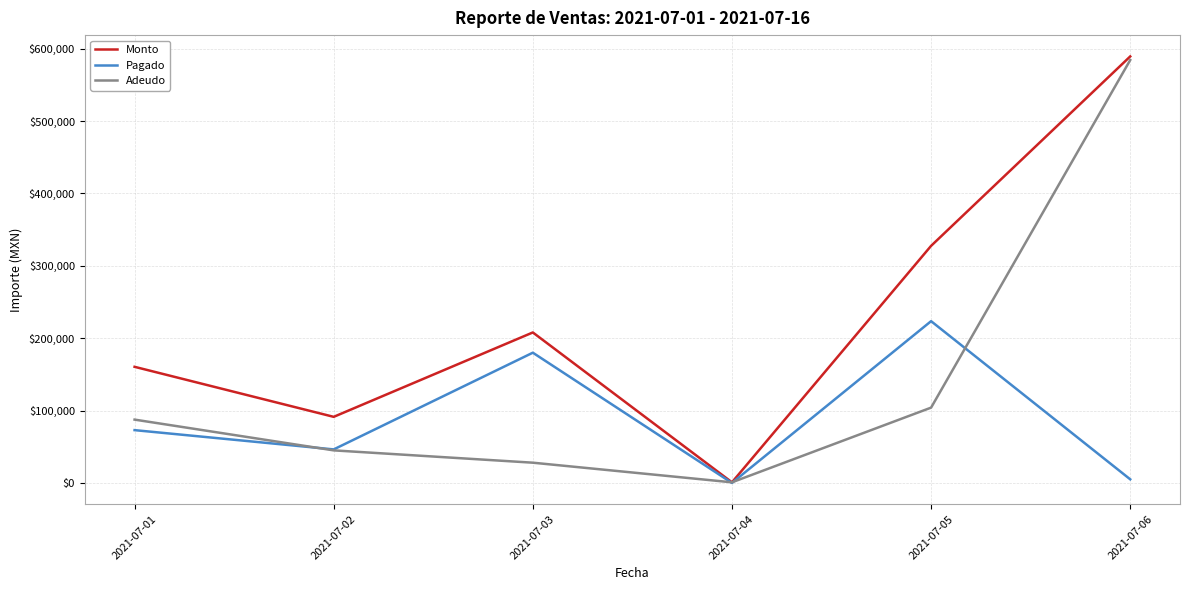

Where is Pagado nearest to the value 111770?

2021-07-01